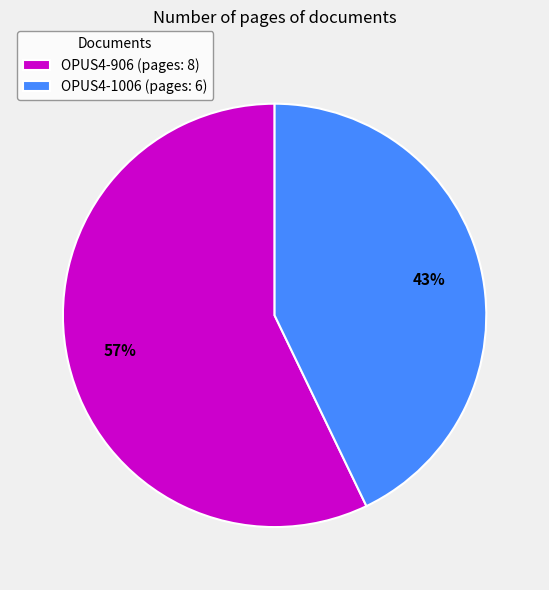

Between OPUS4-906 and OPUS4-1006, which is larger?

OPUS4-906